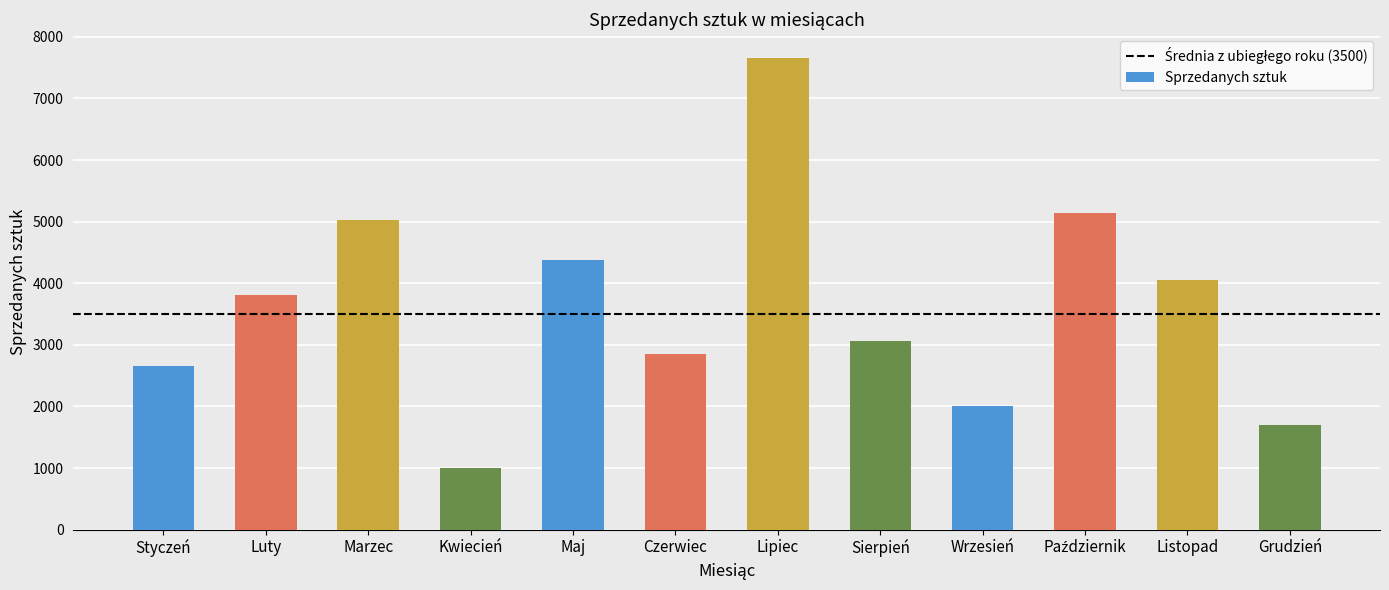

Between Wrzesień and Styczeń, which is larger?

Styczeń